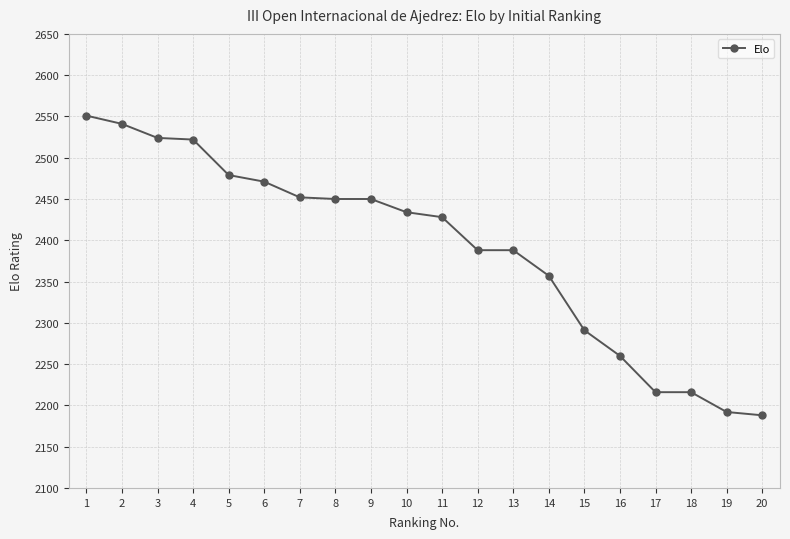

How many data points are less than 2434?

10